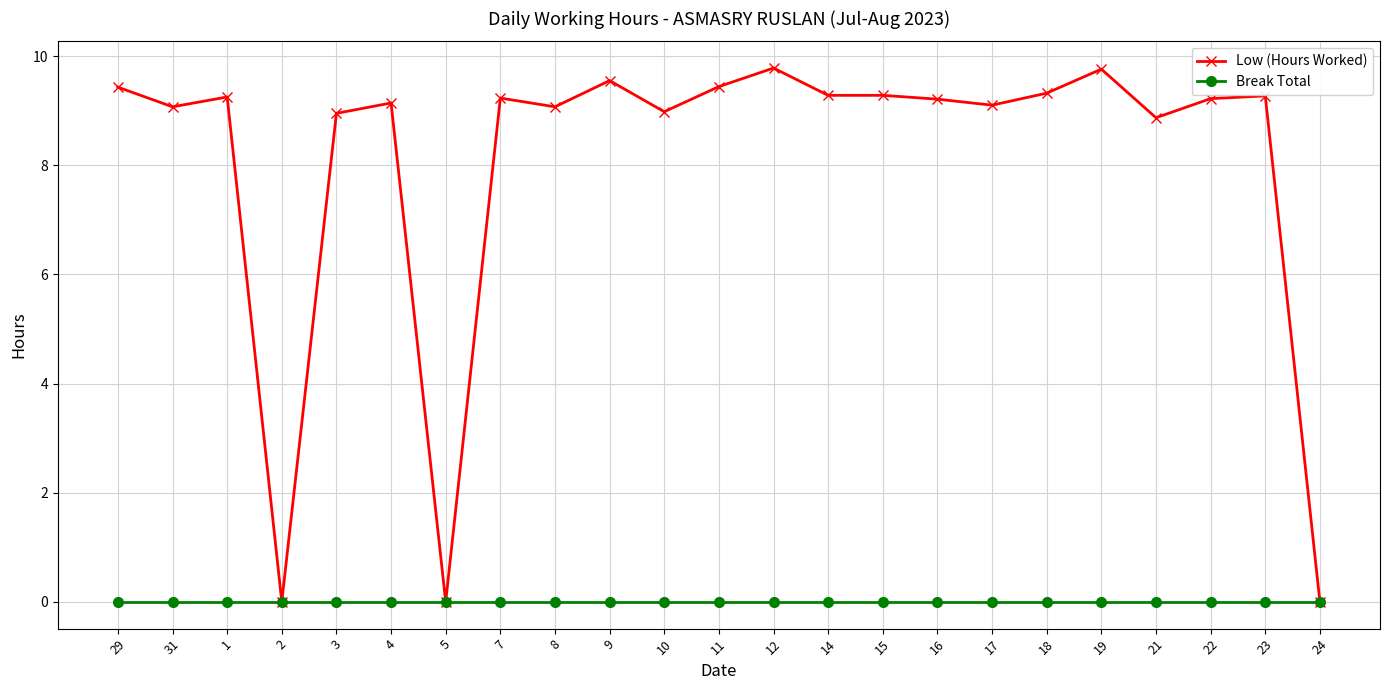

What is the approximate value of Low (Hours Worked) at 14?

9.3